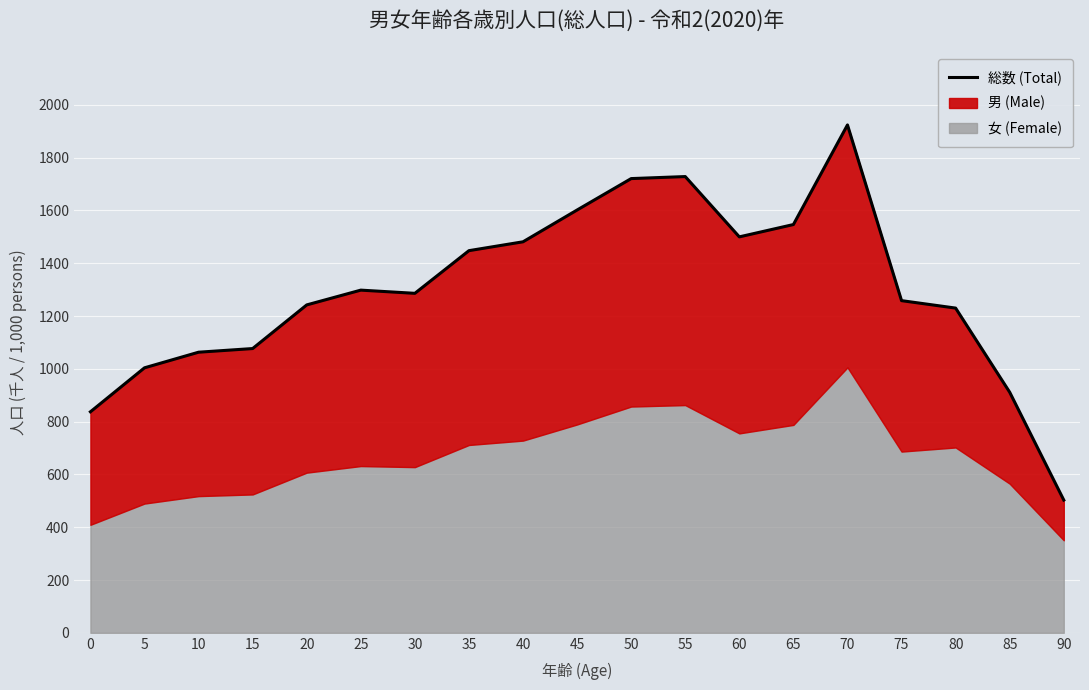

Where is the first local maximum?

25